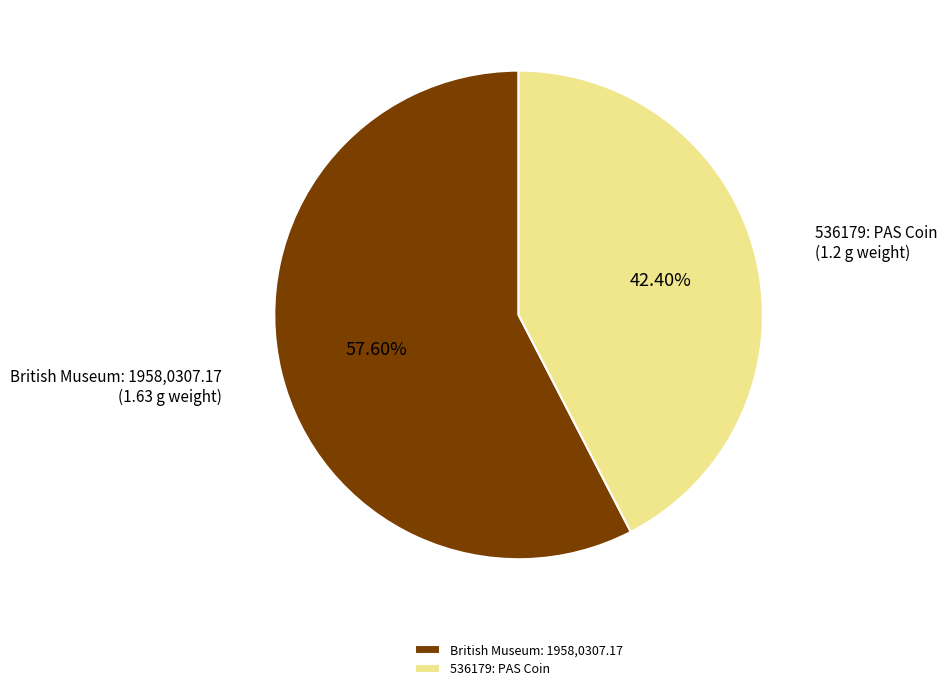

How many slices are in this pie chart?

2